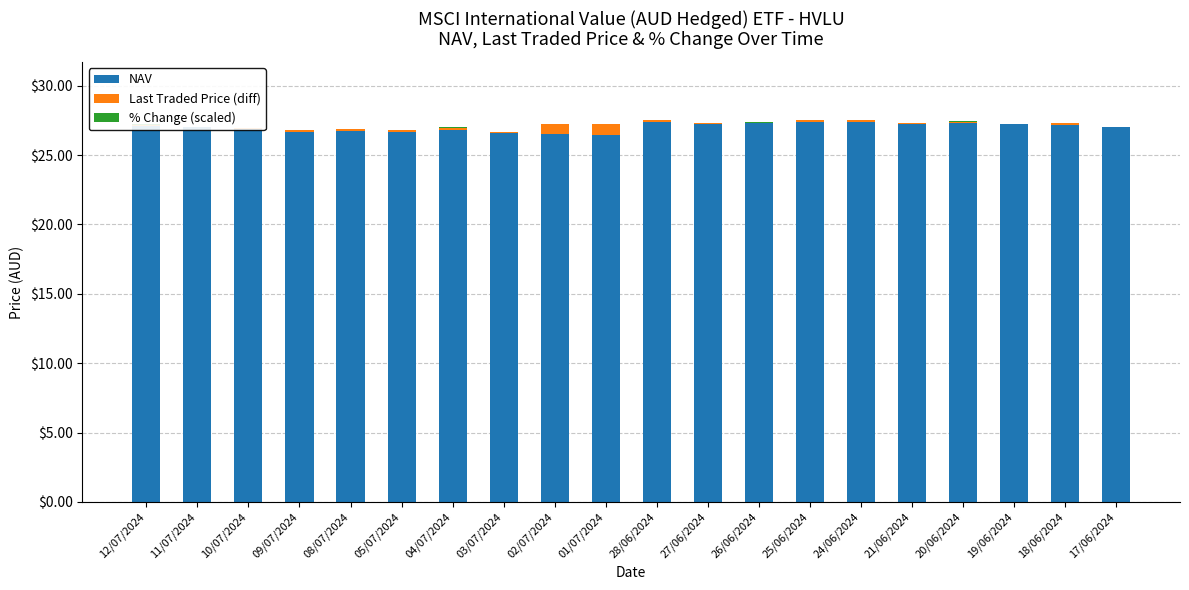

What are all the series names shown in the legend?

NAV, Last Traded Price (diff), % Change (scaled)